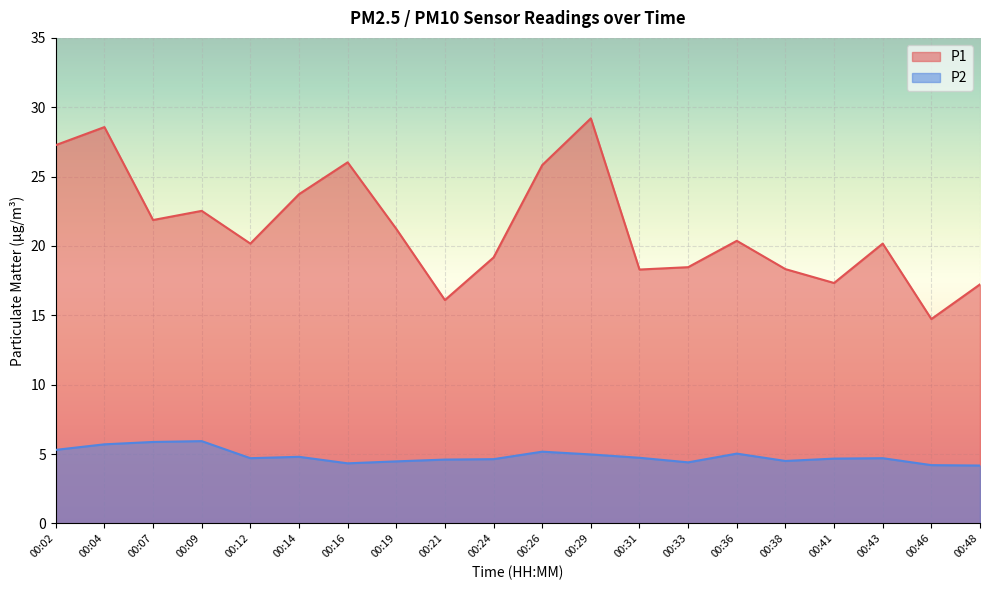

What value does the P1 series have at 00:41?

17.3